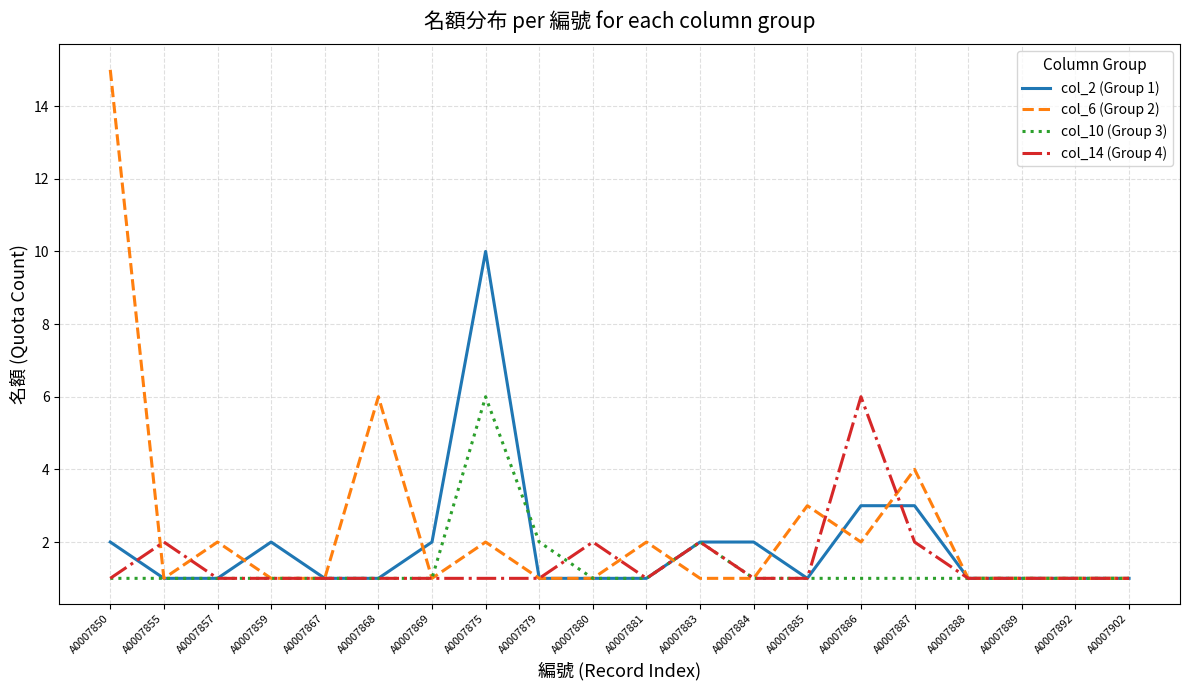

Is the value of col_14 (Group 4) at A0007850 greater than the value of col_10 (Group 3) at A0007875?

No